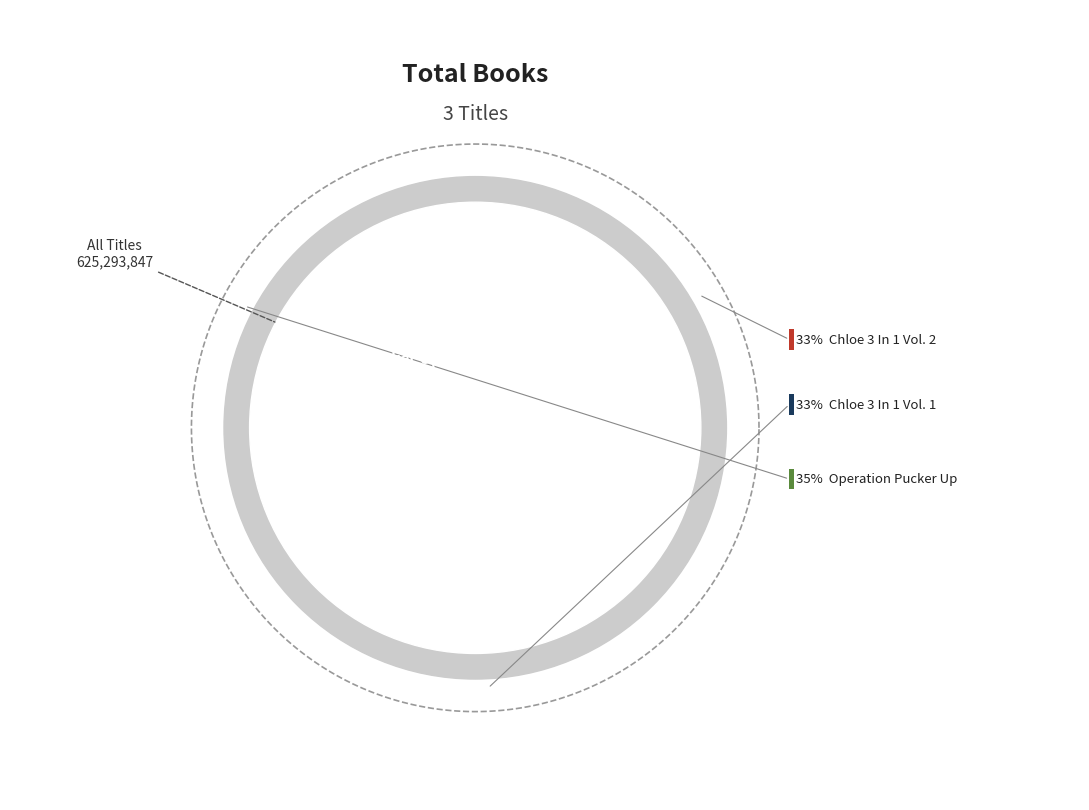

How many slices are in this pie chart?

3